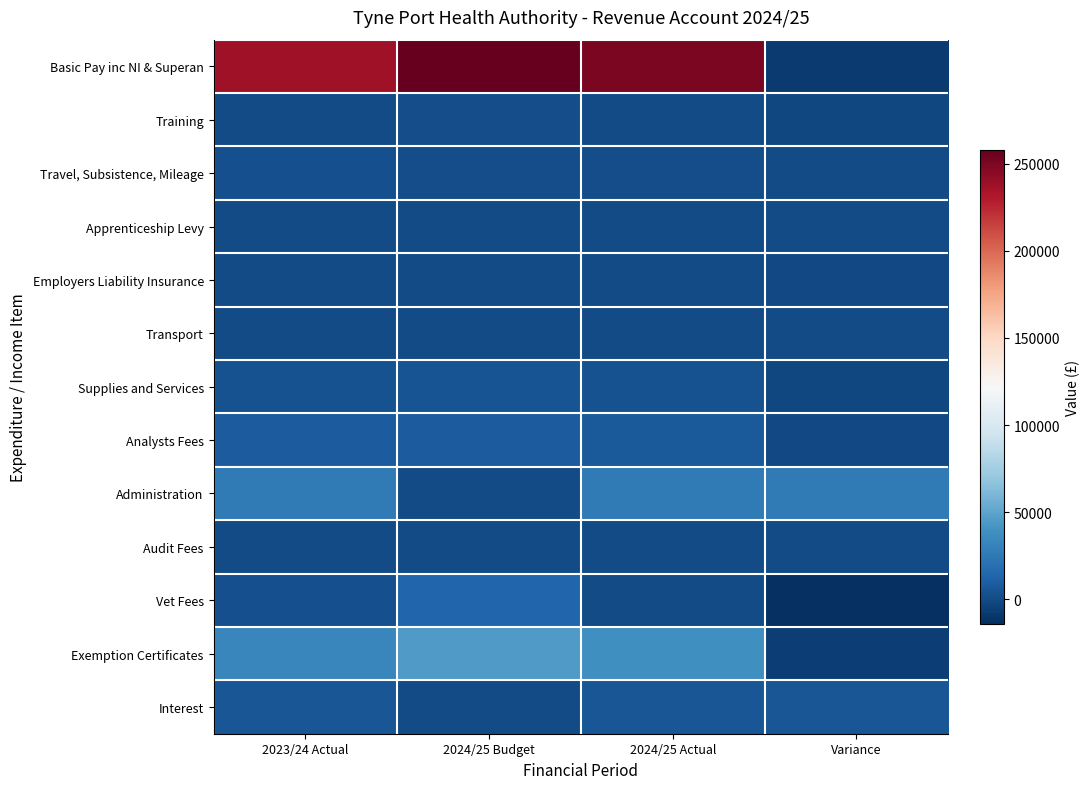

Reading right to left, extract all data points from this chart.

Basic Pay inc NI & Superan: Variance=-7987	2024/25 Actual=249984	2024/25 Budget=257971	2023/24 Actual=237395
Training: Variance=-1400	2024/25 Actual=0	2024/25 Budget=1400	2023/24 Actual=200
Travel, Subsistence, Mileage: Variance=121	2024/25 Actual=1421	2024/25 Budget=1300	2023/24 Actual=2702
Apprenticeship Levy: Variance=382	2024/25 Actual=382	2024/25 Budget=0	2023/24 Actual=0
Employers Liability Insurance: Variance=-620	2024/25 Actual=0	2024/25 Budget=620	2023/24 Actual=0
Transport: Variance=300	2024/25 Actual=300	2024/25 Budget=0	2023/24 Actual=200
Supplies and Services: Variance=-1351	2024/25 Actual=3179	2024/25 Budget=4530	2023/24 Actual=4005
Analysts Fees: Variance=-707	2024/25 Actual=8293	2024/25 Budget=9000	2023/24 Actual=9024
Administration: Variance=25527	2024/25 Actual=25527	2024/25 Budget=0	2023/24 Actual=25527
Audit Fees: Variance=230	2024/25 Actual=630	2024/25 Budget=400	2023/24 Actual=630
Vet Fees: Variance=-13905	2024/25 Actual=595	2024/25 Budget=14500	2023/24 Actual=2856
Exemption Certificates: Variance=-6164	2024/25 Actual=38836	2024/25 Budget=45000	2023/24 Actual=32979
Interest: Variance=5590	2024/25 Actual=5809	2024/25 Budget=219	2023/24 Actual=5816